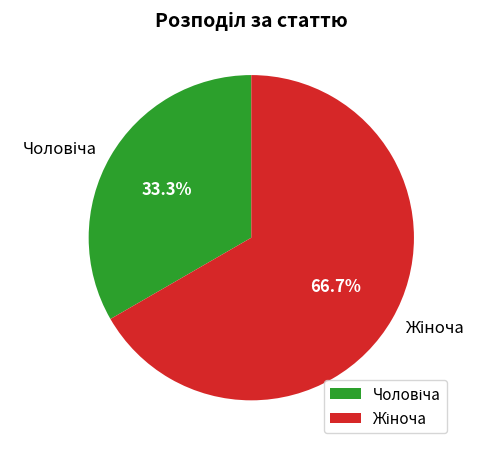

Does any single category account for the majority?

Yes